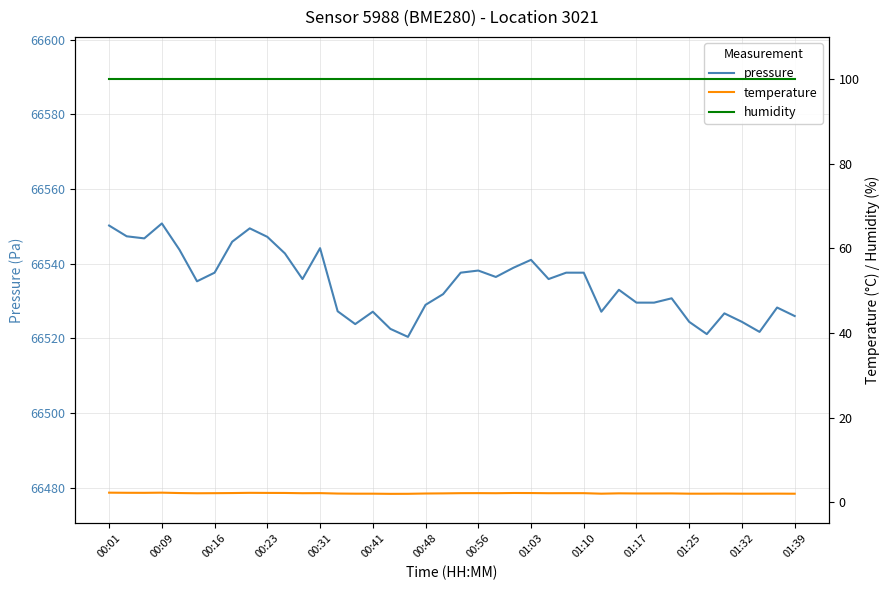

What is the minimum value for pressure?

66520.4